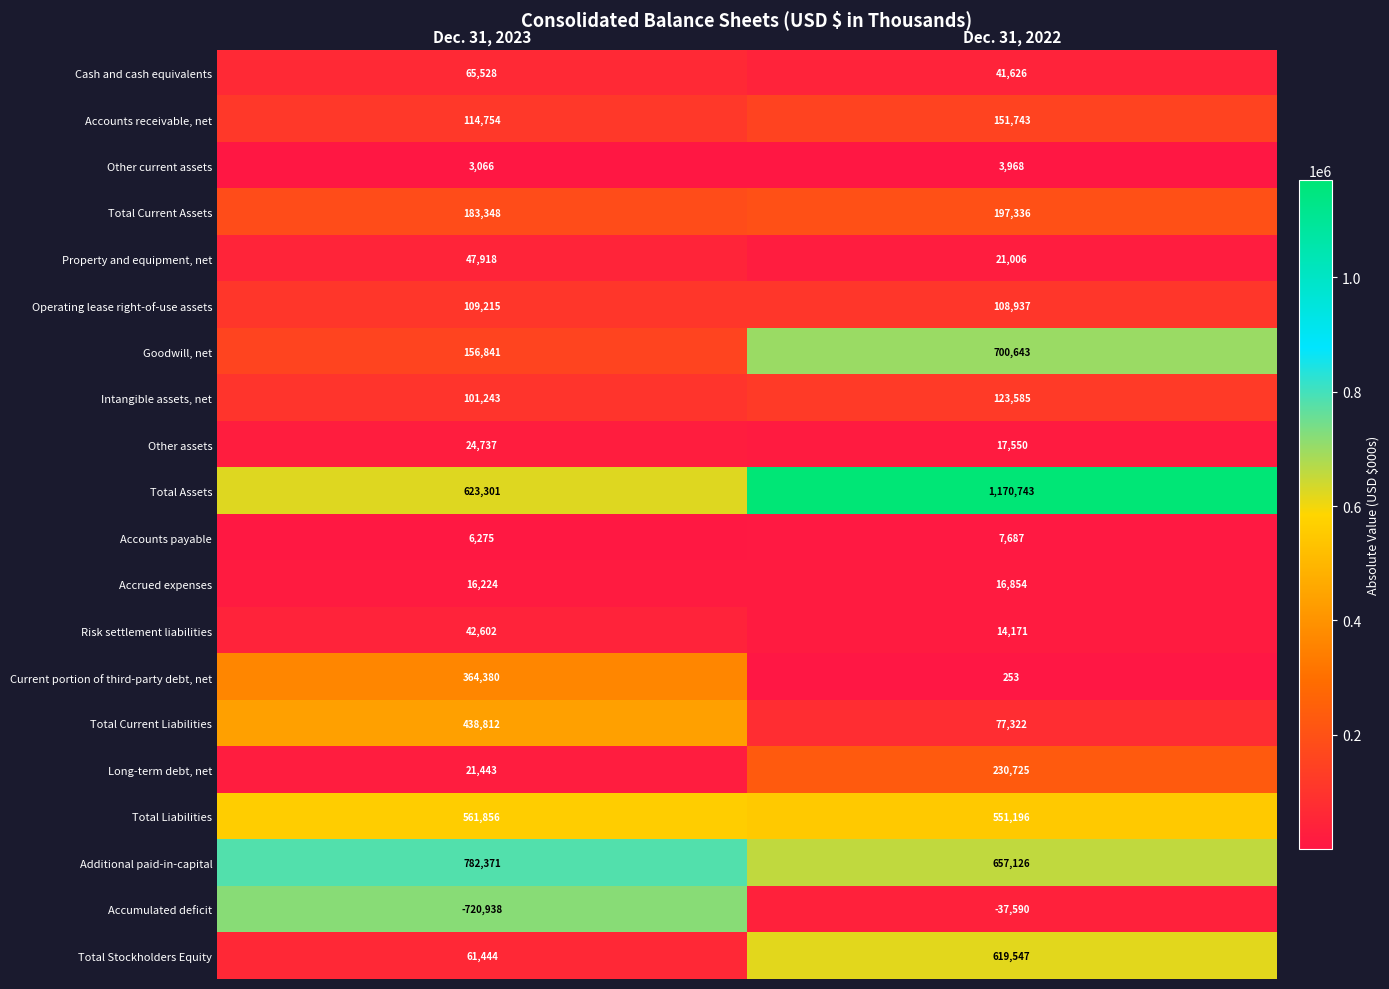

What is the minimum value for Accrued expenses?

16224